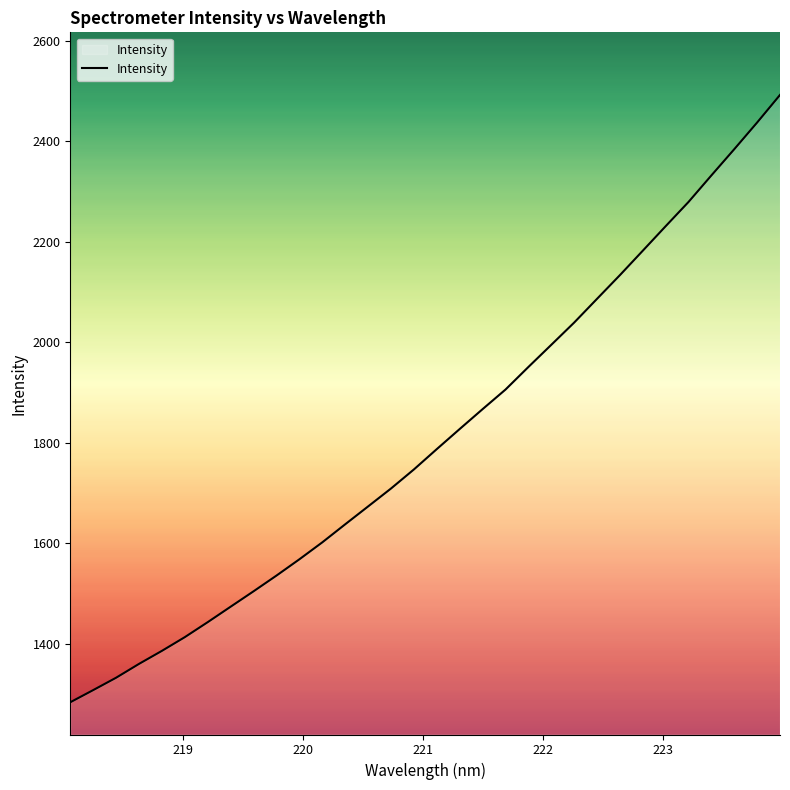

What is the difference between the maximum and minimum values?

1208.9